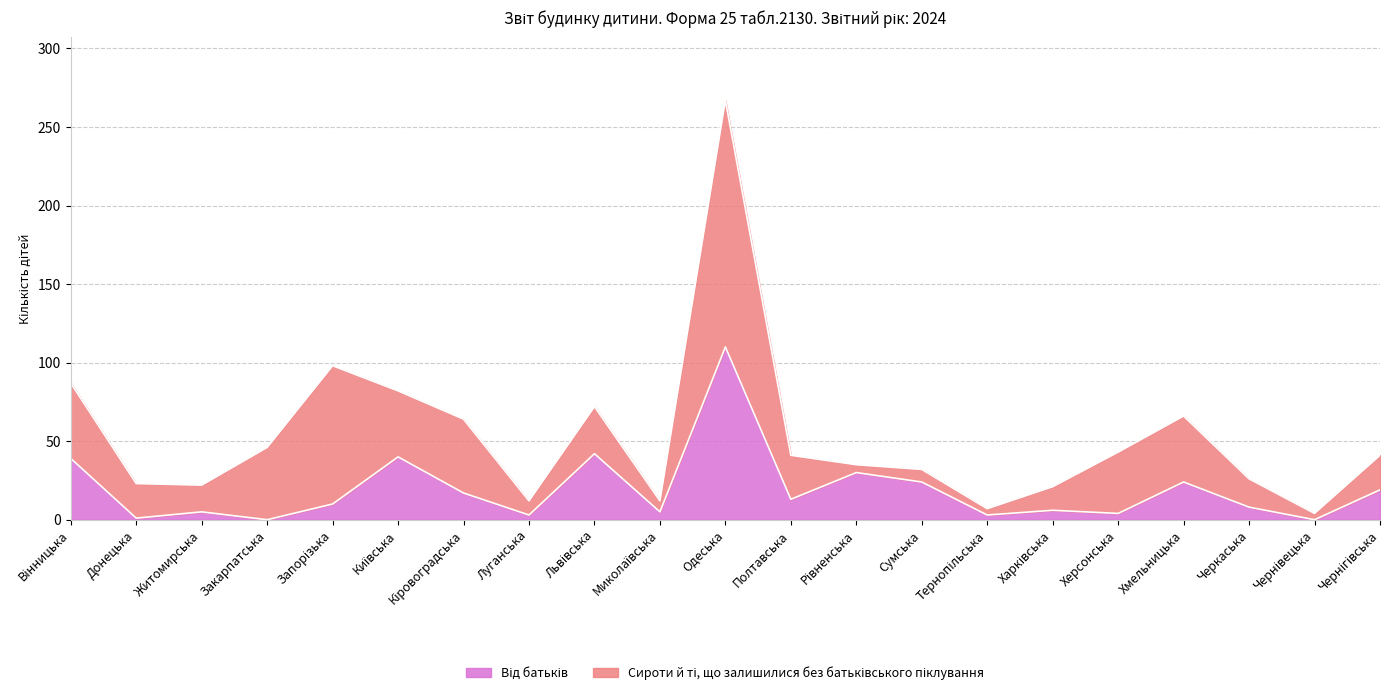

What is the ratio of the value at Миколаївська to the value at Вінницька?

0.1